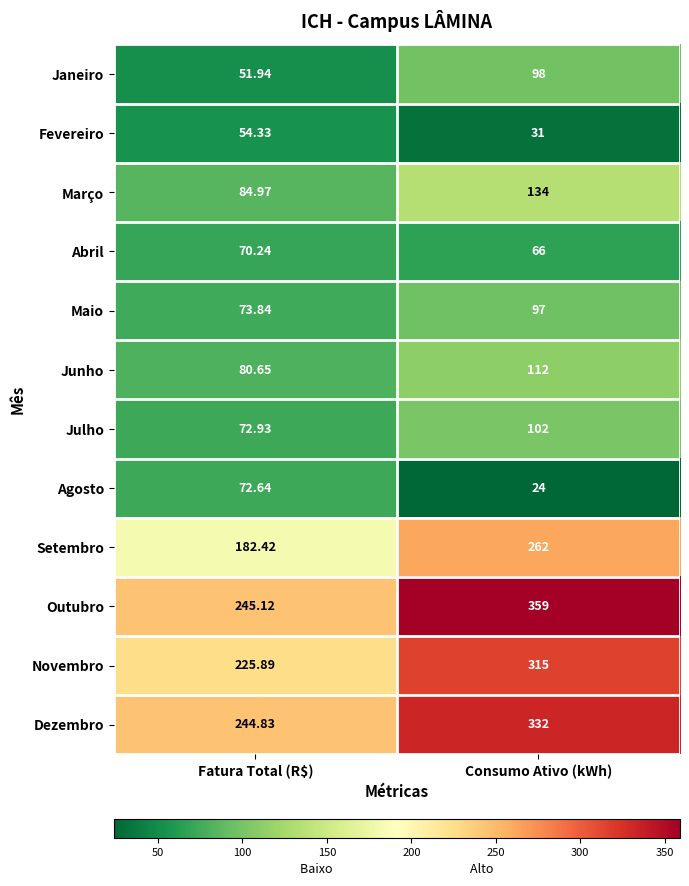

What is the total value across all series at Consumo Ativo (kWh)?

1932.0